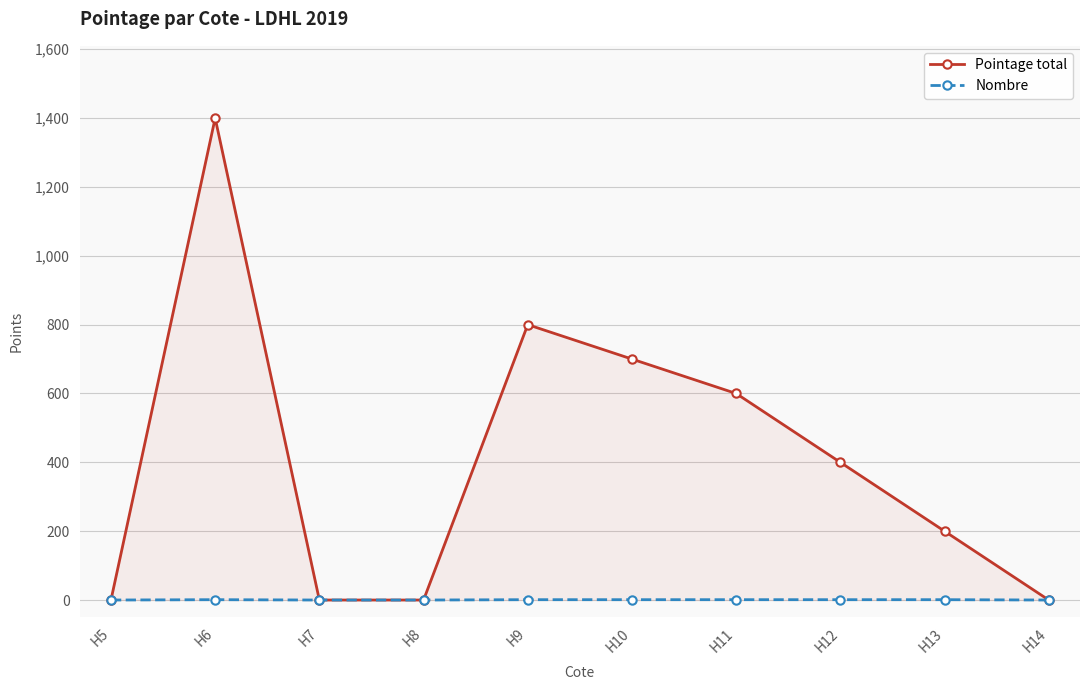

What is the sum of all Pointage total values?

4100